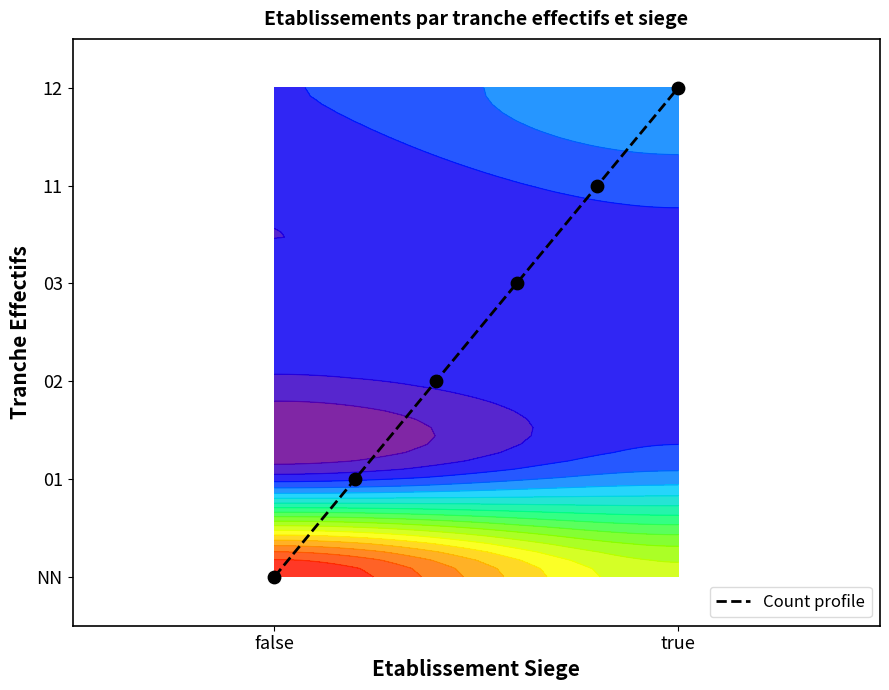

What is the difference between the second highest and minimum values?

4